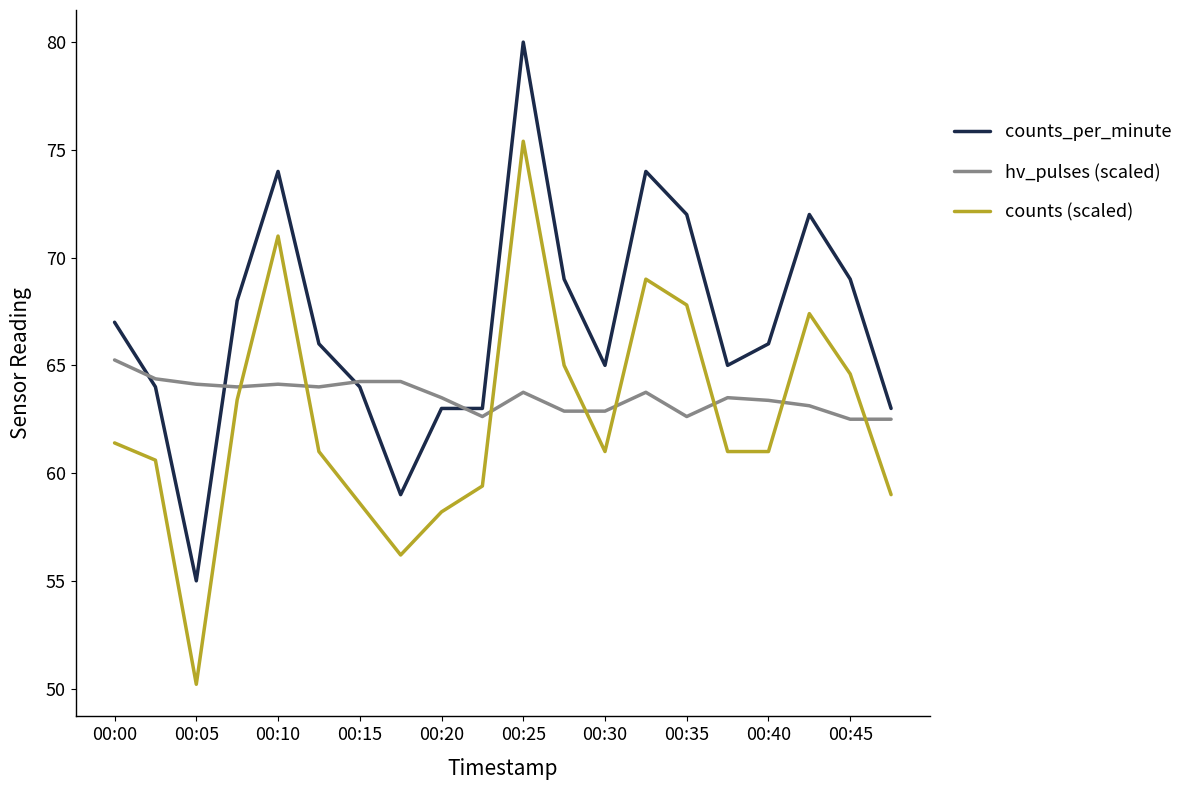

Which series has the widest spread of values?

counts (scaled)